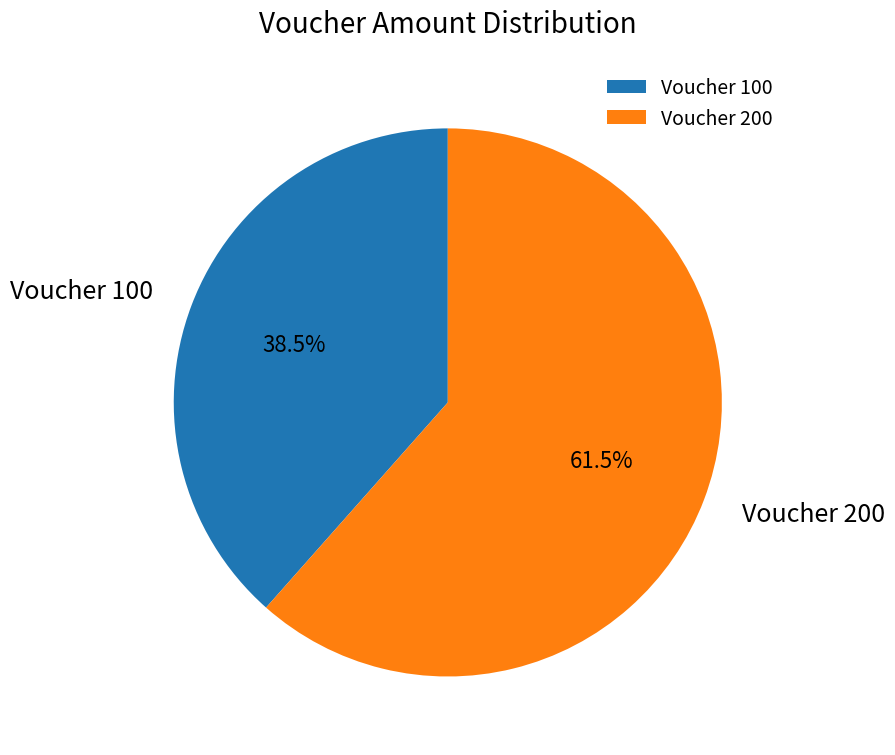

What is the majority slice?

Voucher 200